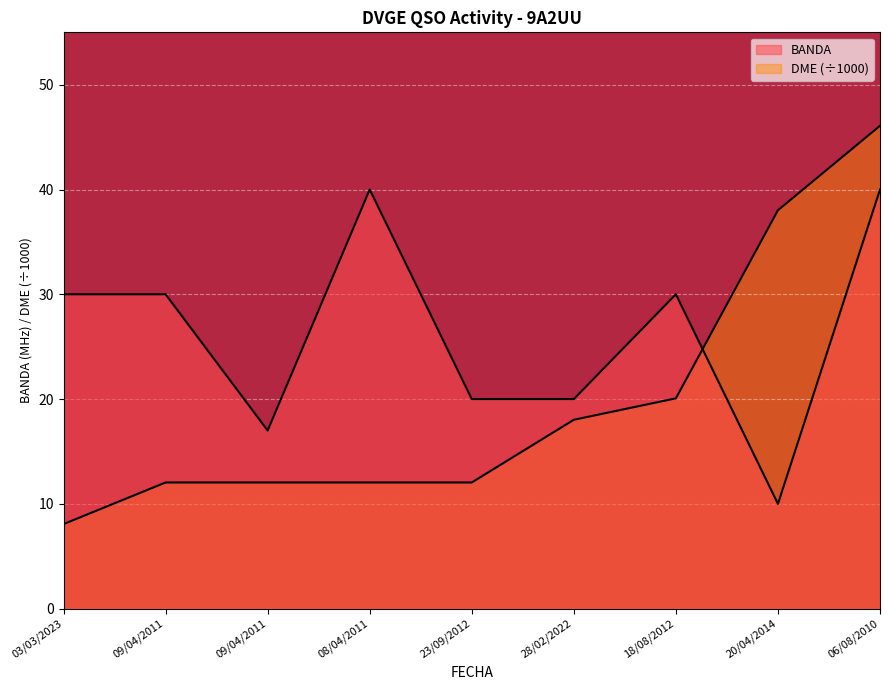

The BANDA series shows 26.9 at 06/08/2010. True or false?

False